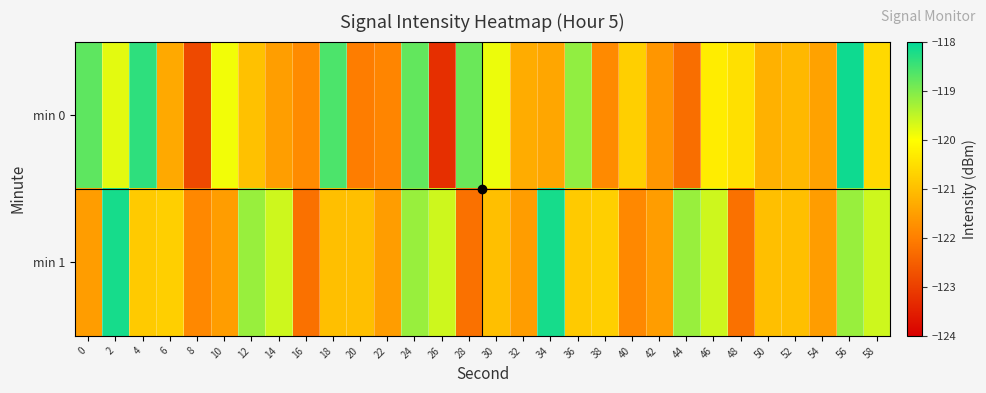

Which series has the largest range (max minus min)?

min 0